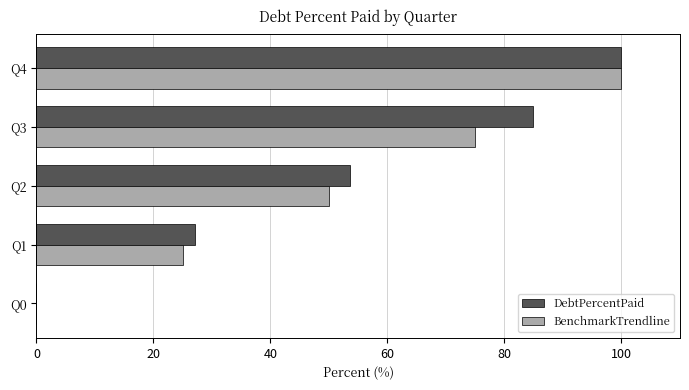

Which category has the highest value in the BenchmarkTrendline series?

Q4